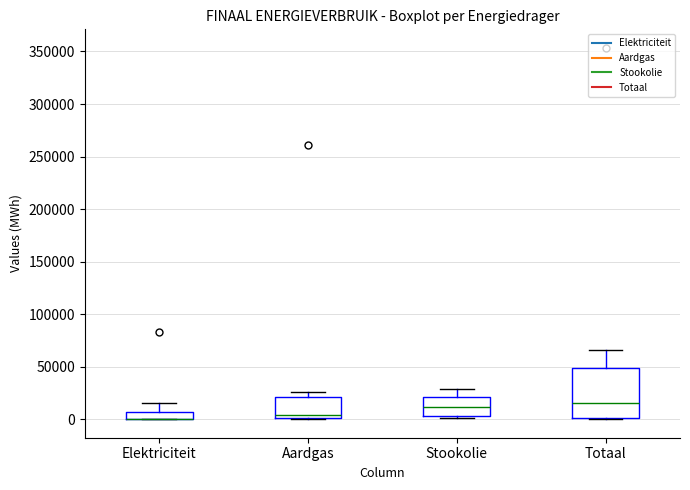

Where does the median line of the box for Aardgas sit on the y-axis? The values are not printed on the chart, so give them approximately, as read against the axis.

5000